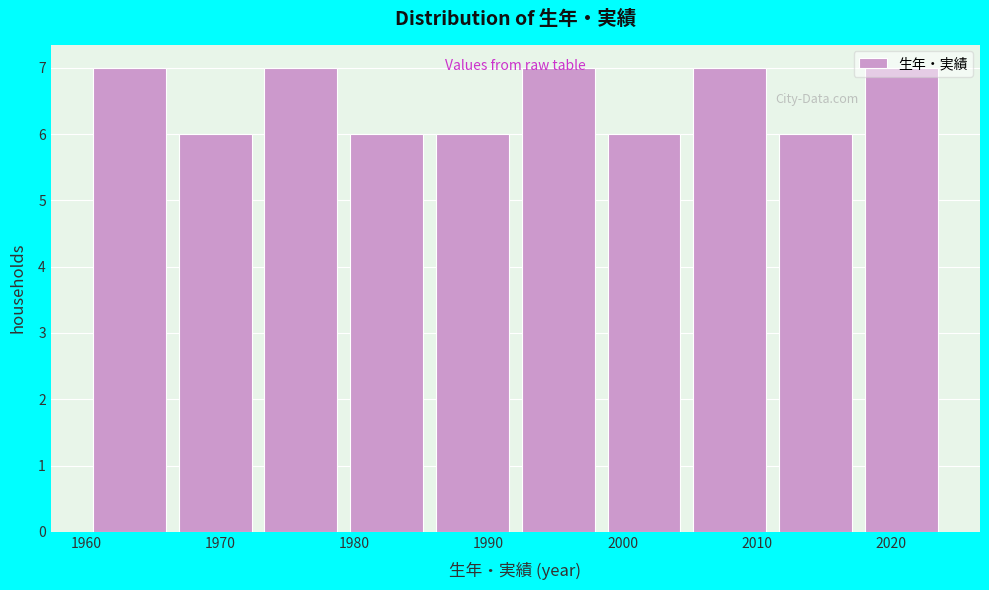

Reading left to right, list every bar in this chart as the range it spans on the x-axis followed by its height. Neither the bar edges nor the heights are printed on the chart, so give them approximately, as read against the axes.

1960.0 to 1966.4: 7
1966.4 to 1972.8: 6
1972.8 to 1979.2: 7
1979.2 to 1985.6: 6
1985.6 to 1992.0: 6
1992.0 to 1998.4: 7
1998.4 to 2004.8: 6
2004.8 to 2011.2: 7
2011.2 to 2017.6: 6
2017.6 to 2024.0: 7